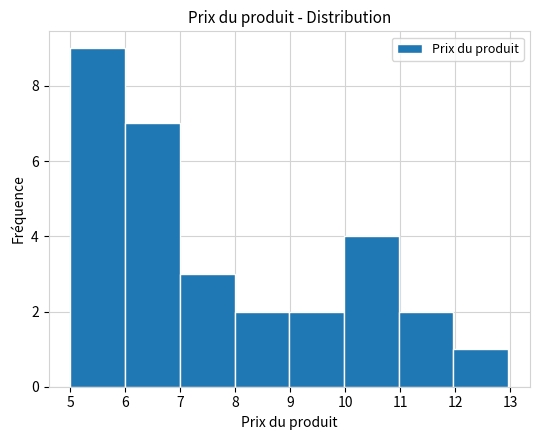

Over which range of the x-axis is the bar tallest?

5 to 6